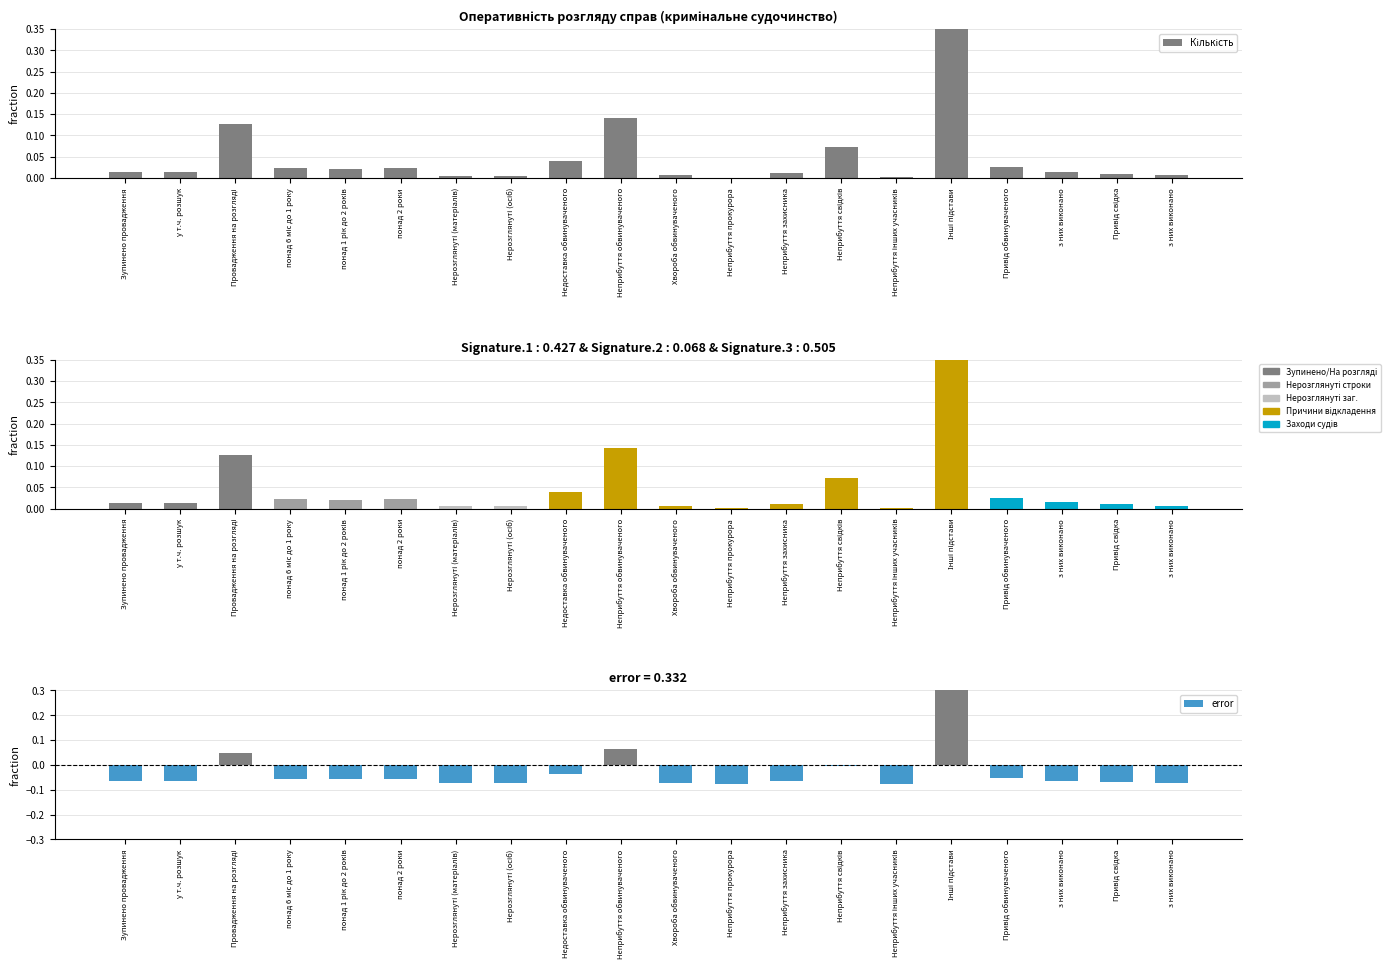

Reading left to right, extract all data points from this chart.

Кількість: 0.0	0.0	0.1	0.0	0.0	0.0	0.0	0.0	0.0	0.1	0.0	0.0	0.0	0.1	0.0	1.0	0.0	0.0	0.0	0.0
error: -0.1	-0.1	0.0	-0.1	-0.1	-0.1	-0.1	-0.1	-0.0	0.1	-0.1	-0.1	-0.1	-0.0	-0.1	0.9	-0.1	-0.1	-0.1	-0.1